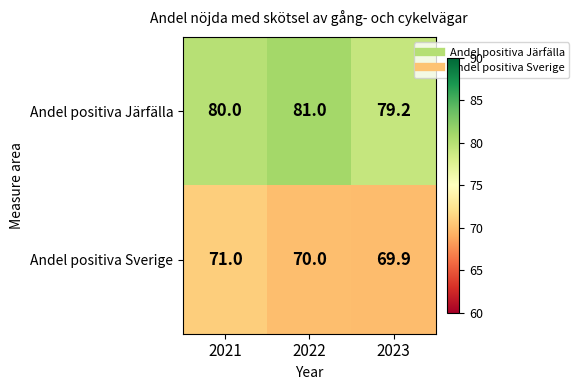

Which series changed the most between 2021 and 2023?

Andel positiva Sverige